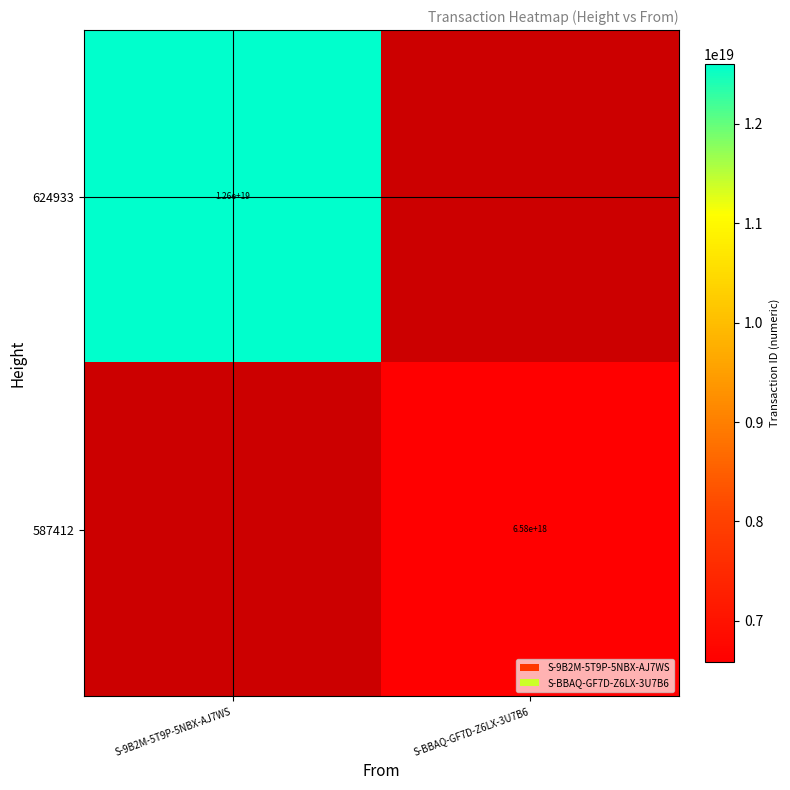

Is it true that 624933 equals 8697105544988834816 at S-9B2M-5T9P-5NBX-AJ7WS?

False